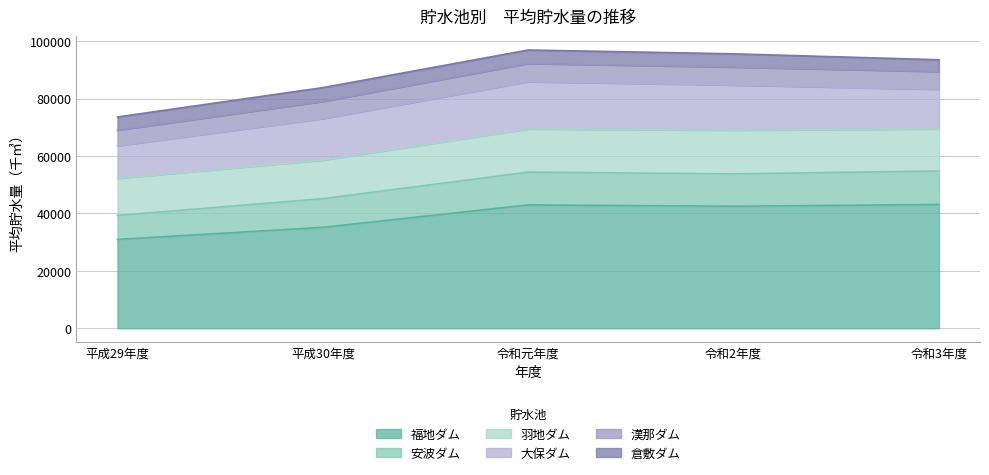

At which label does 福地ダム reach its minimum?

平成29年度